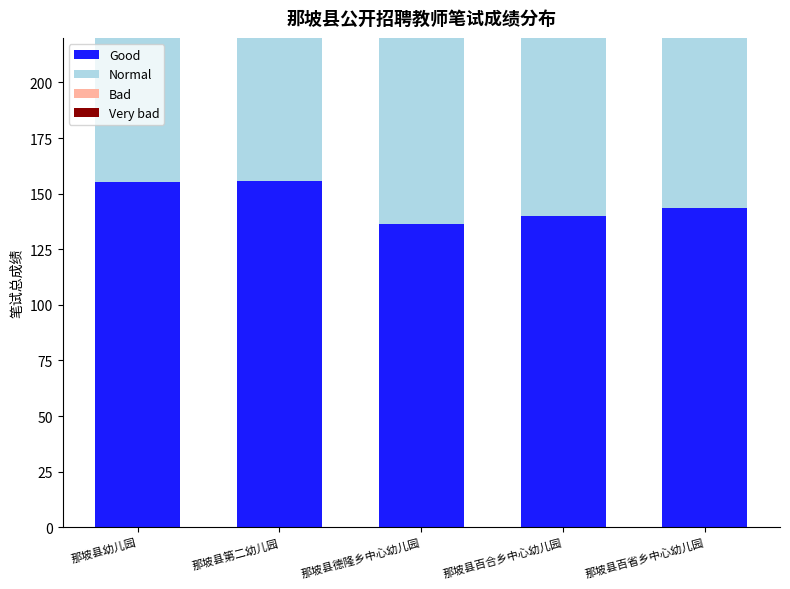

What is the maximum value for Bad?

149.5